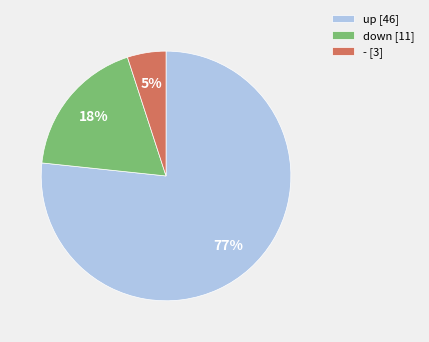

Do up and down together represent more than half of the pie?

Yes